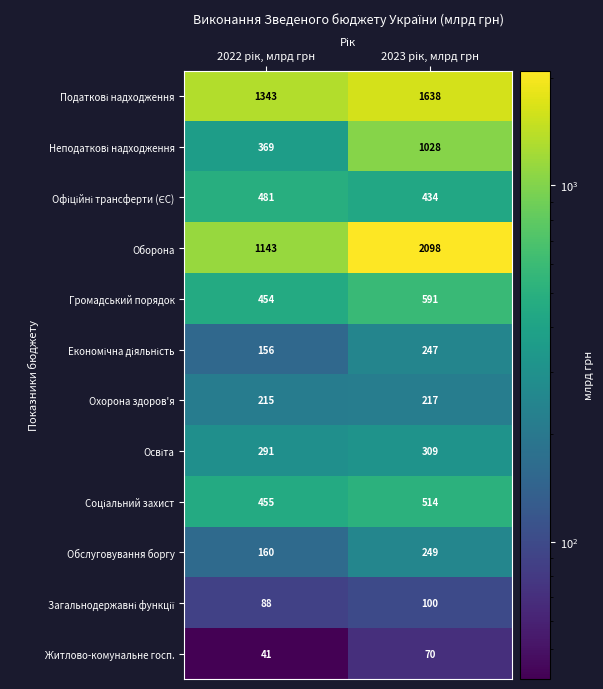

Which series has the widest spread of values?

Оборона